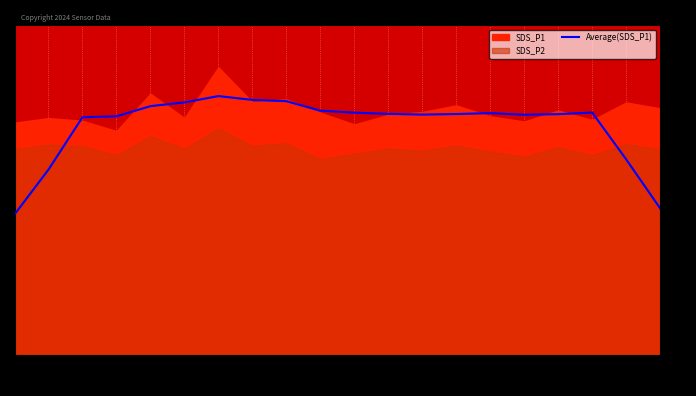

What is the minimum value shown in the chart?

19.2